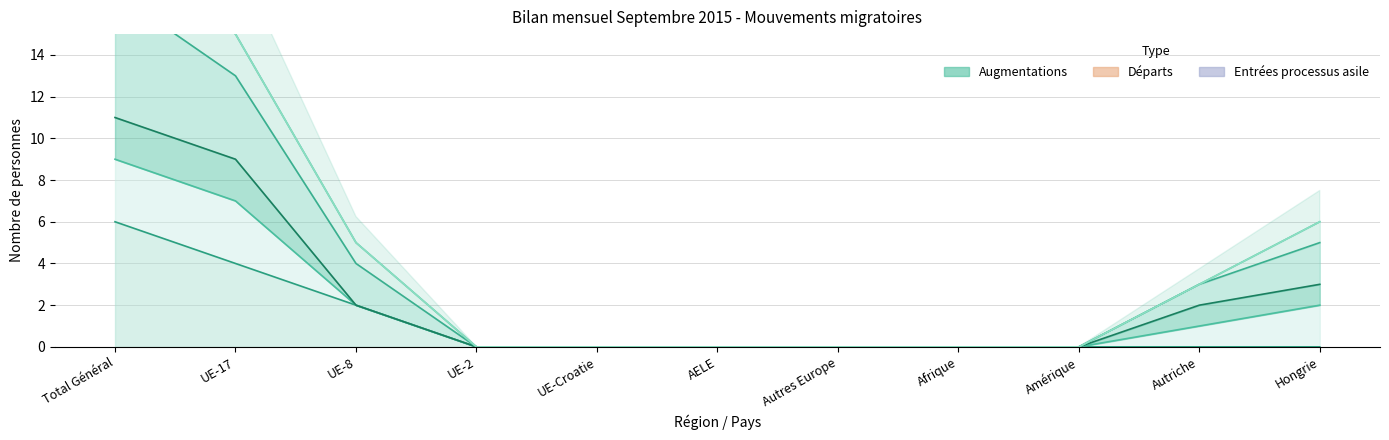

True or false: Total entrées has more than 0 interior local peaks.

False